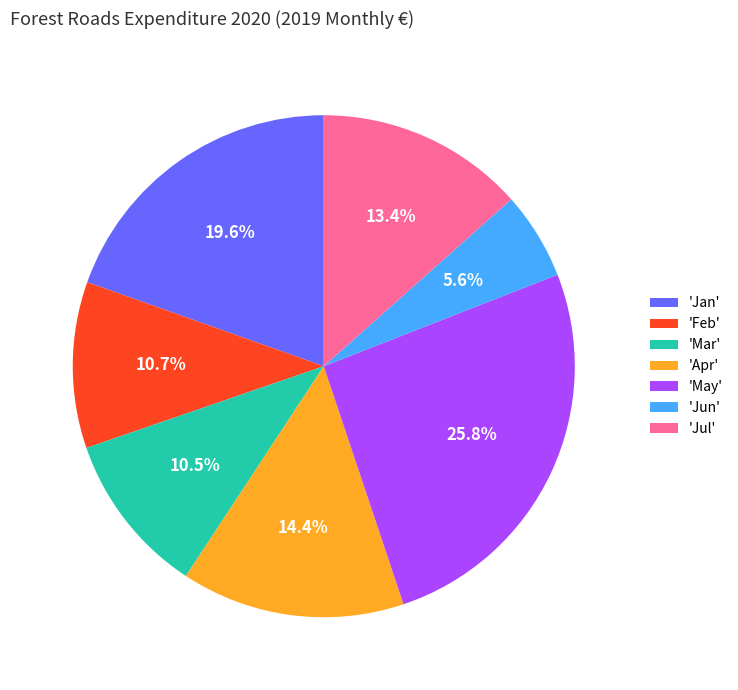

What is the total percentage of 'May' and 'Jul'?

39.2%